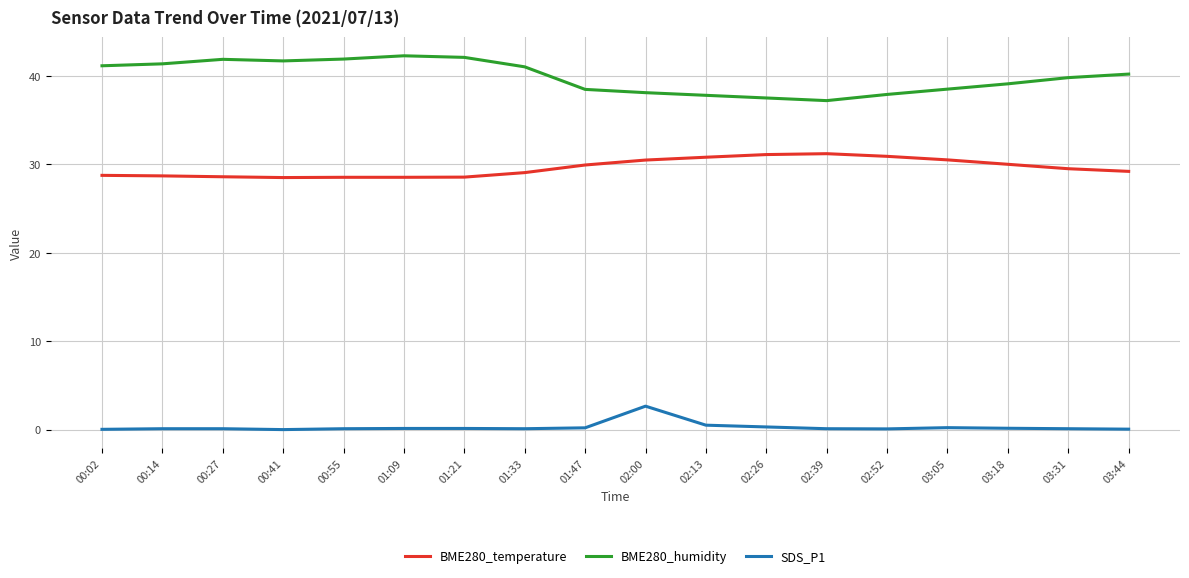

What is the difference between the second highest and minimum values in the BME280_humidity series?

4.9